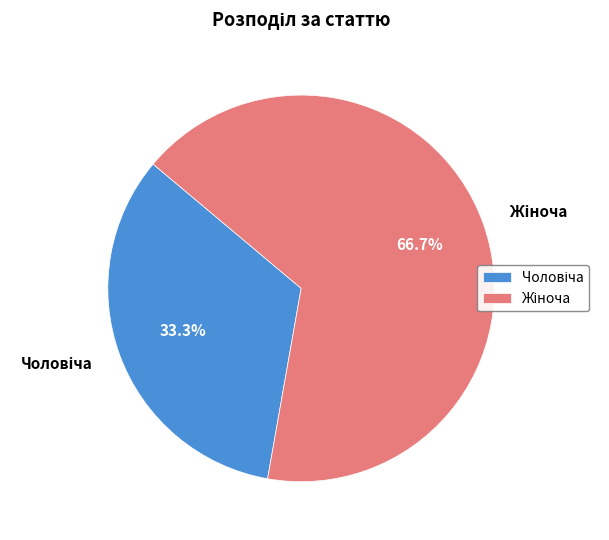

Is there any slice that represents more than half of the pie?

Yes